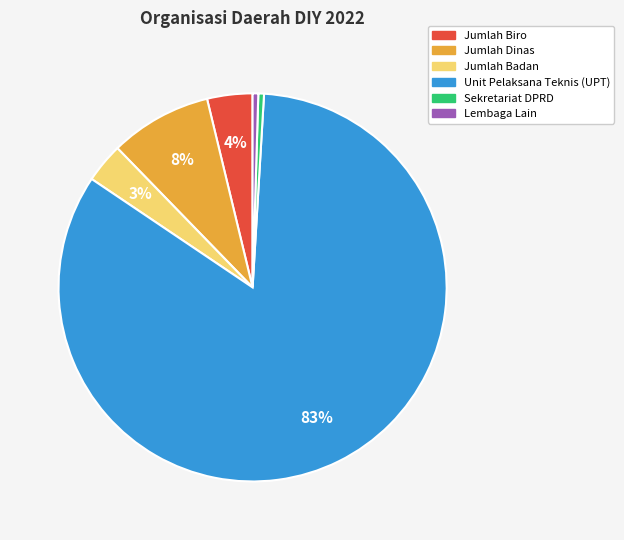

How many slices are in this pie chart?

6